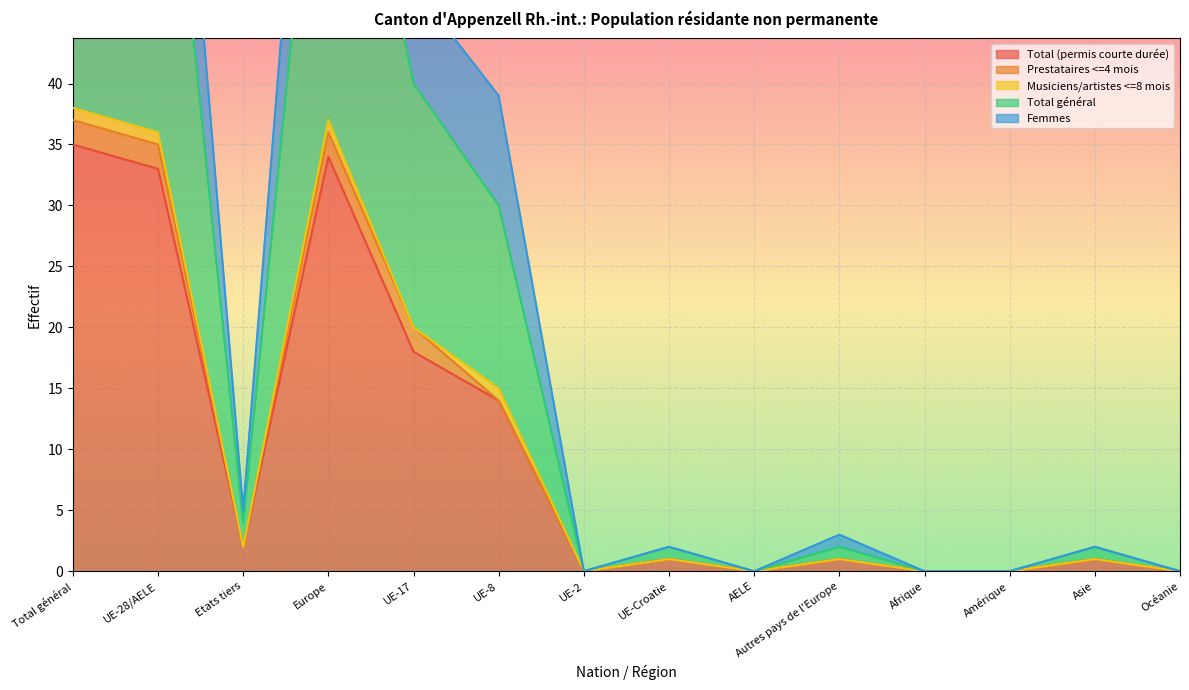

Where does the Femmes series first go above 3?

Total général